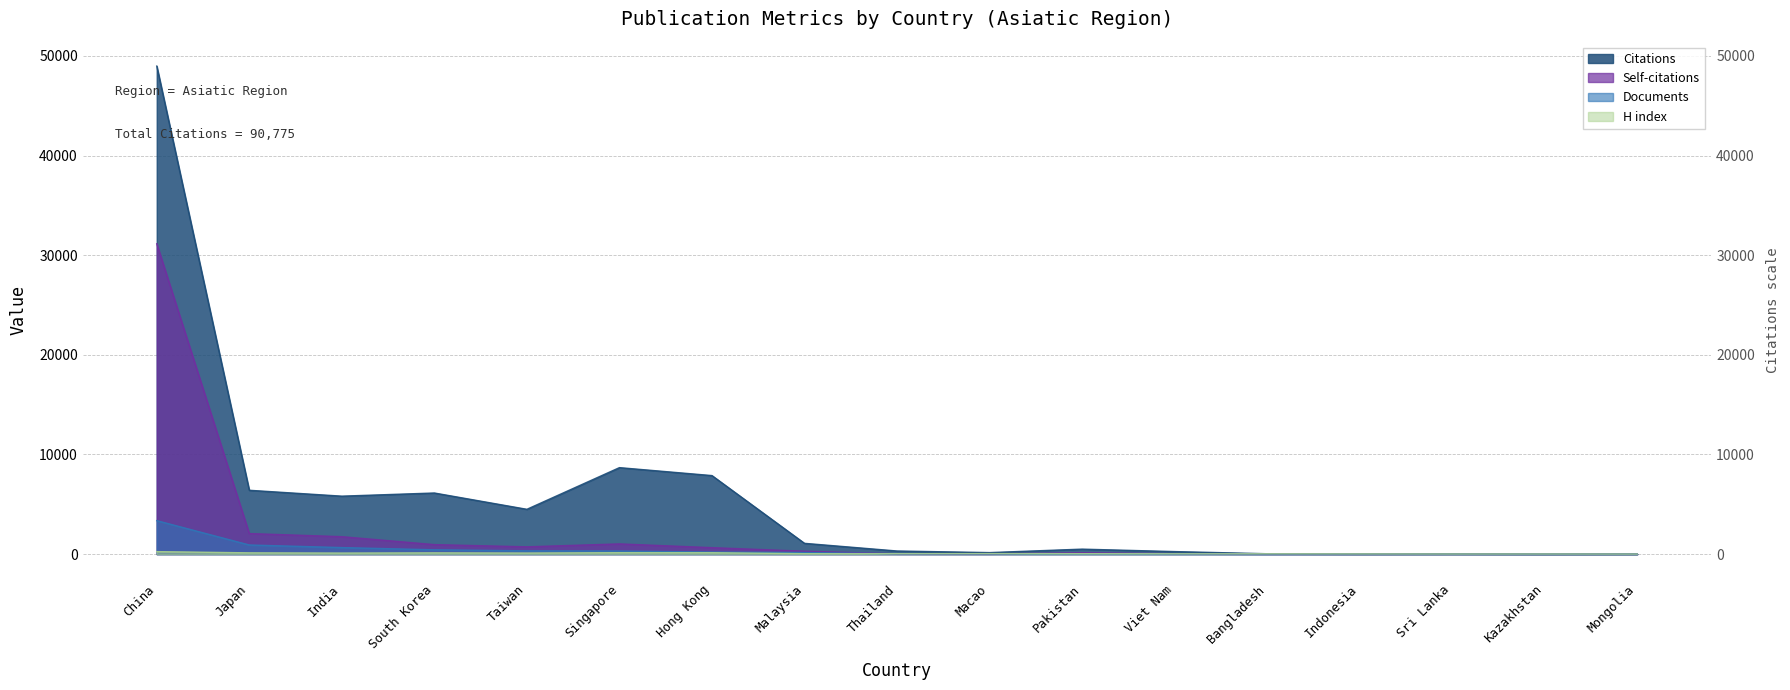

What is the sum of all Self-citations values?

38846